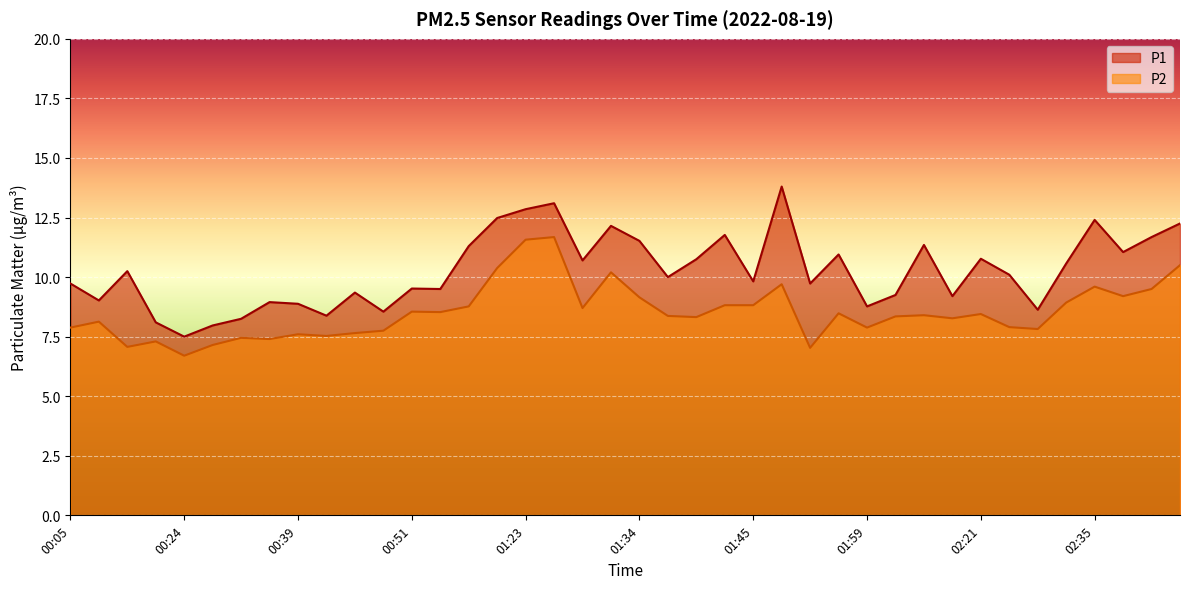

Which category has the highest value across all series?

01:47